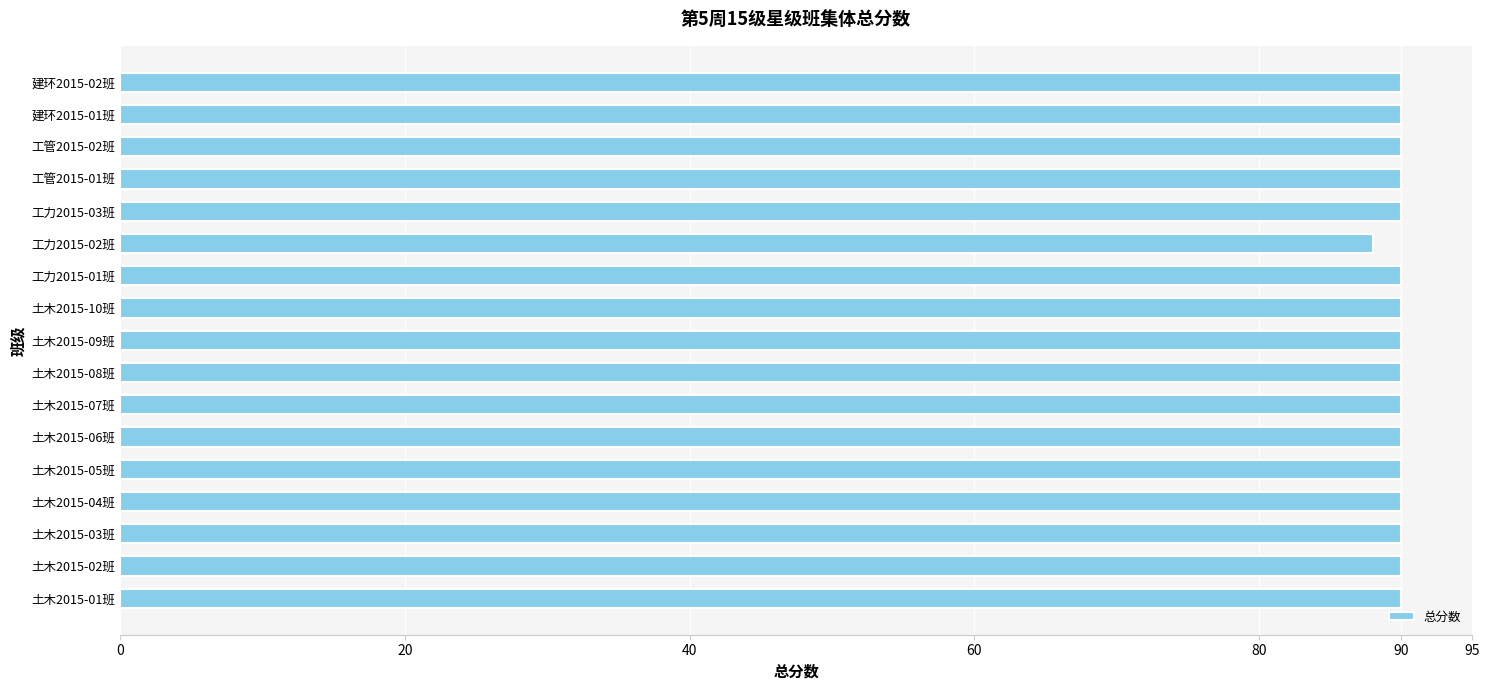

What is the difference between the maximum and minimum values?

2